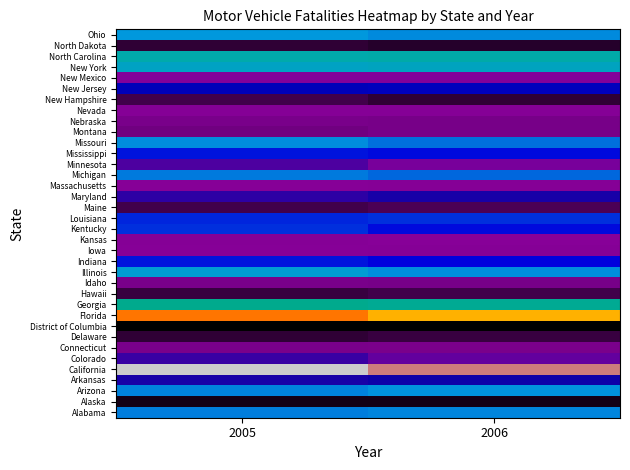

At 2005, list the series in order from smallest to largest.

District of Columbia, Alaska, North Dakota, Delaware, Hawaii, New Hampshire, Maine, Montana, Idaho, Nebraska, Connecticut, Nevada, Kansas, Massachusetts, Iowa, New Mexico, Minnesota, Colorado, Maryland, Arkansas, New Jersey, Mississippi, Indiana, Louisiana, Kentucky, Michigan, Alabama, Arizona, Missouri, Ohio, Illinois, New York, North Carolina, Georgia, Florida, California